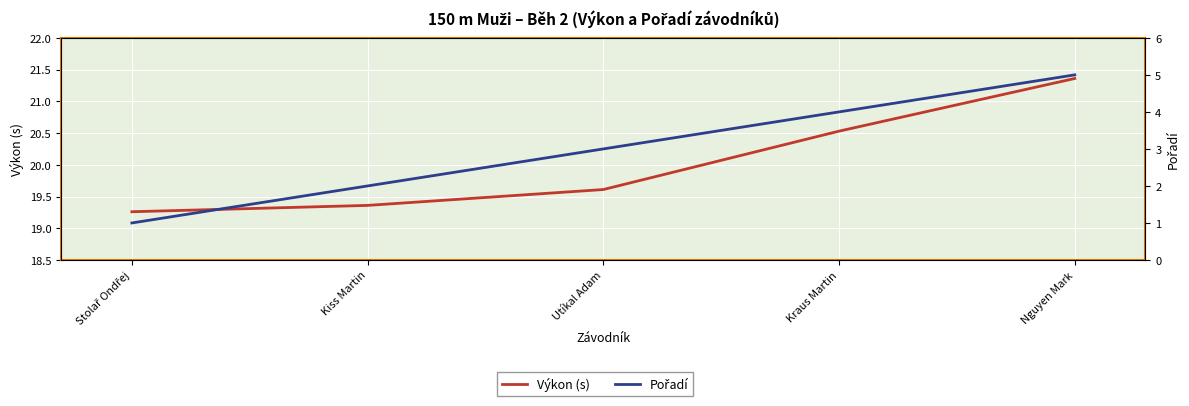

Rank the series at Kraus Martin from lowest to highest value.

Pořadí, Výkon (s)